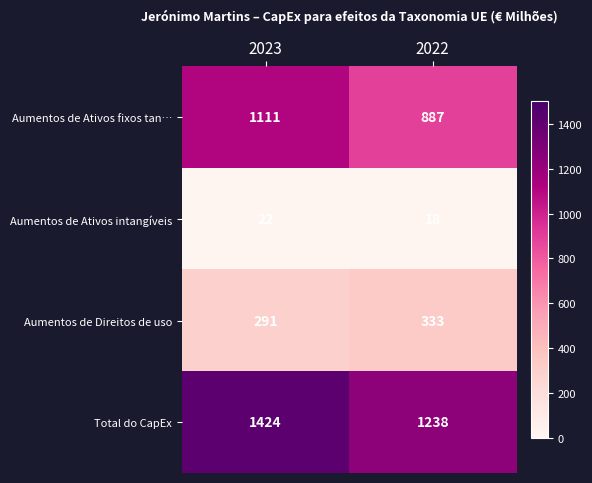

Reading left to right, list all the values displayed in this chart.

Aumentos de Ativos fixos tan…: 1111	887
Aumentos de Ativos intangíveis: 22	18
Aumentos de Direitos de uso: 291	333
Total do CapEx: 1424	1238